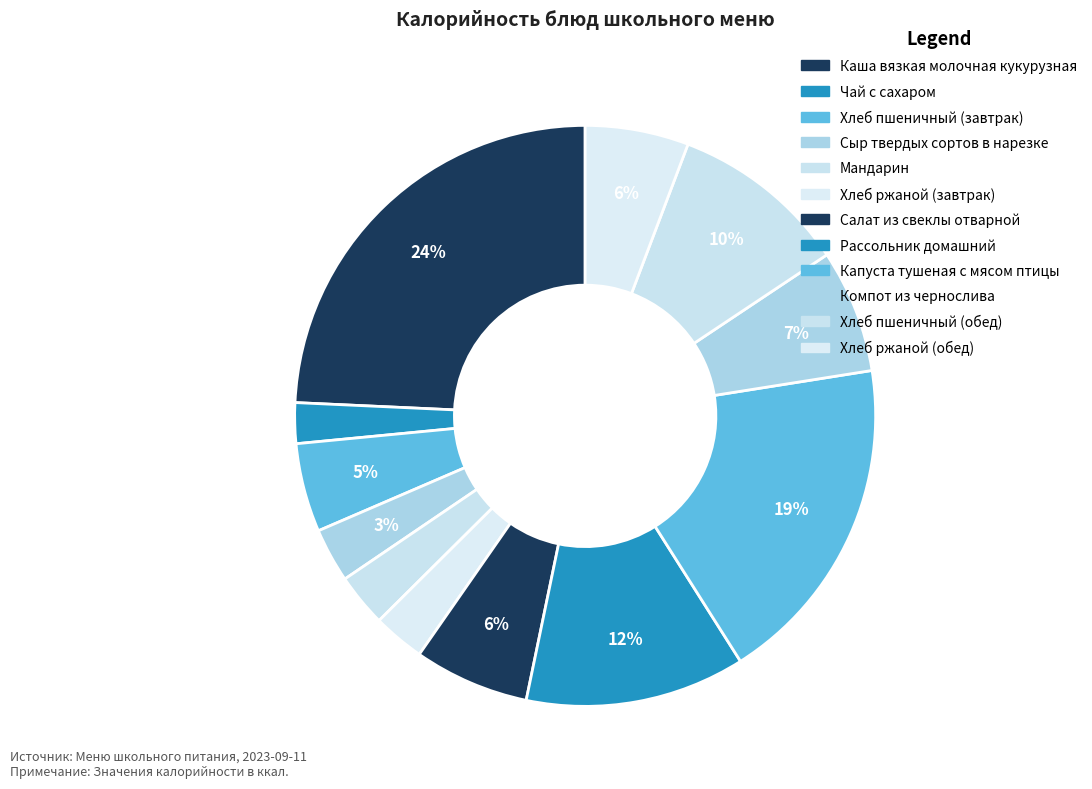

How many slices are in this pie chart?

12